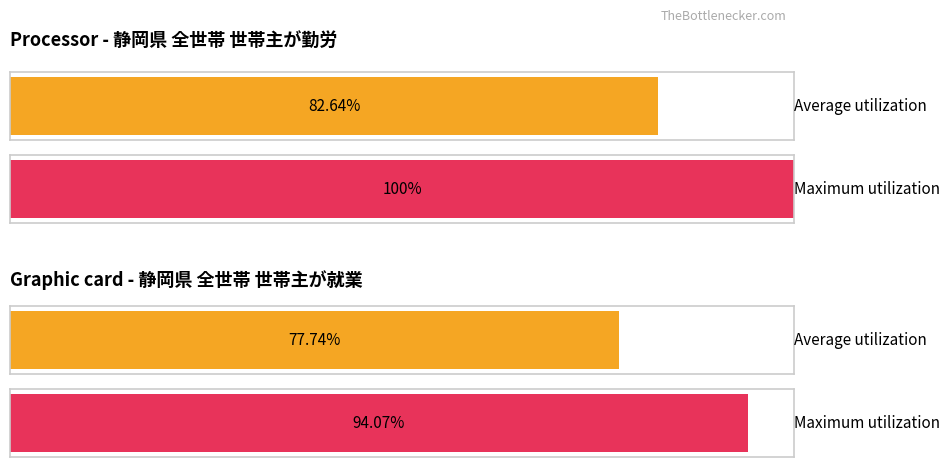

Is it true that the value at 1 is 175.4?

False